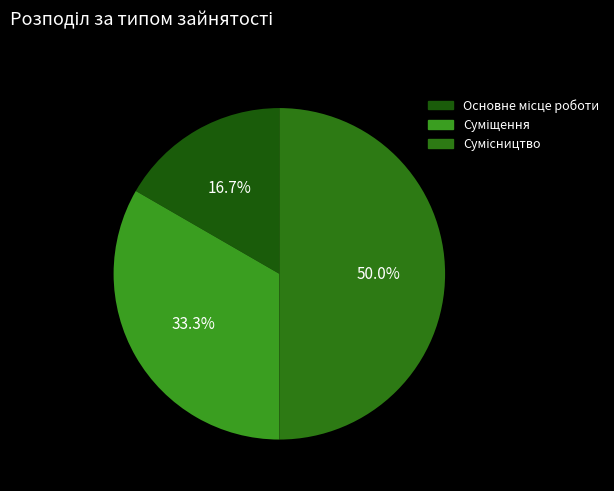

Count the number of slices in the pie.

3